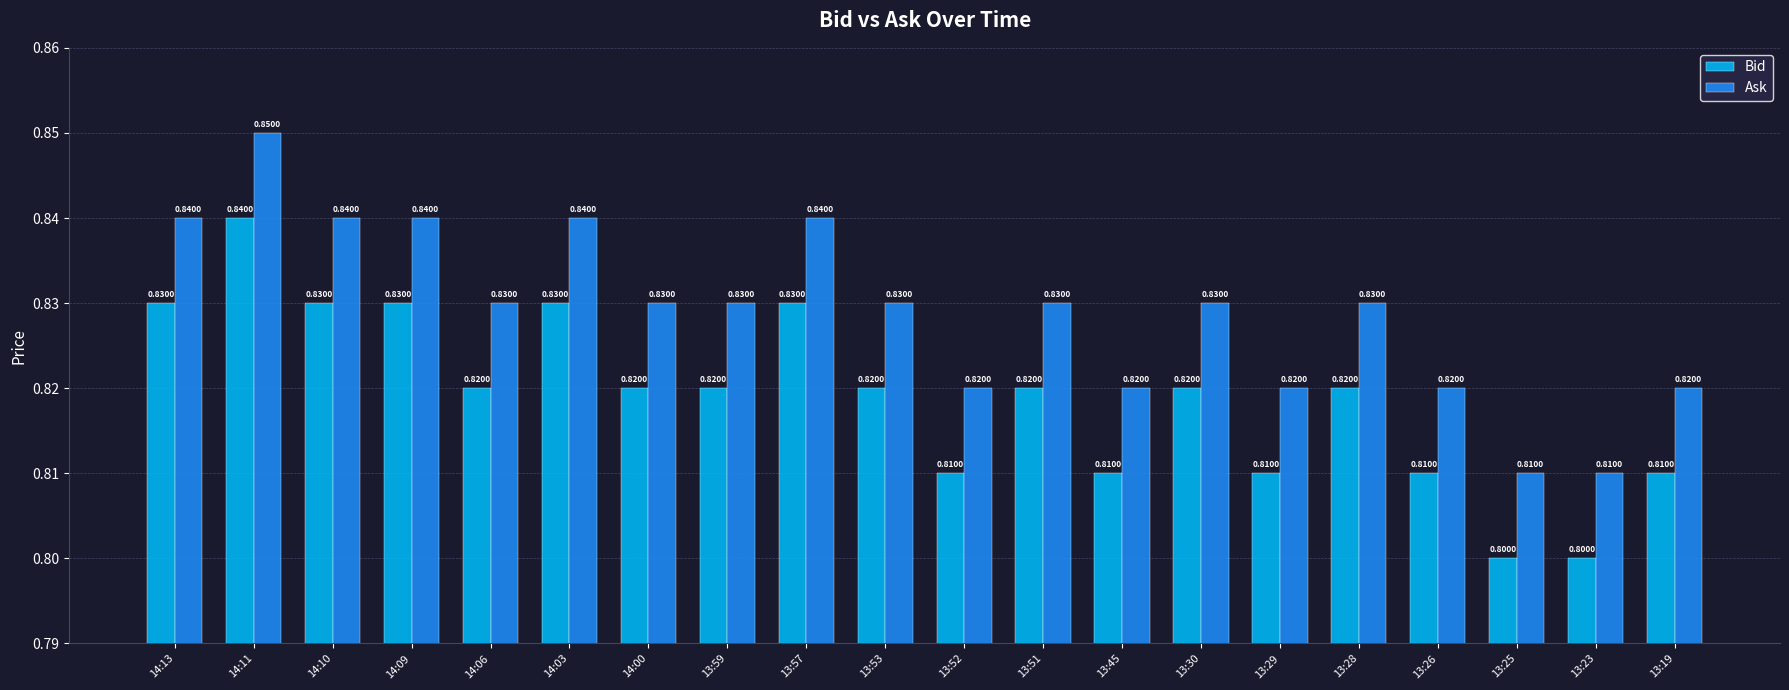

What is the value of the Ask bar at the 6th from the left?

0.8